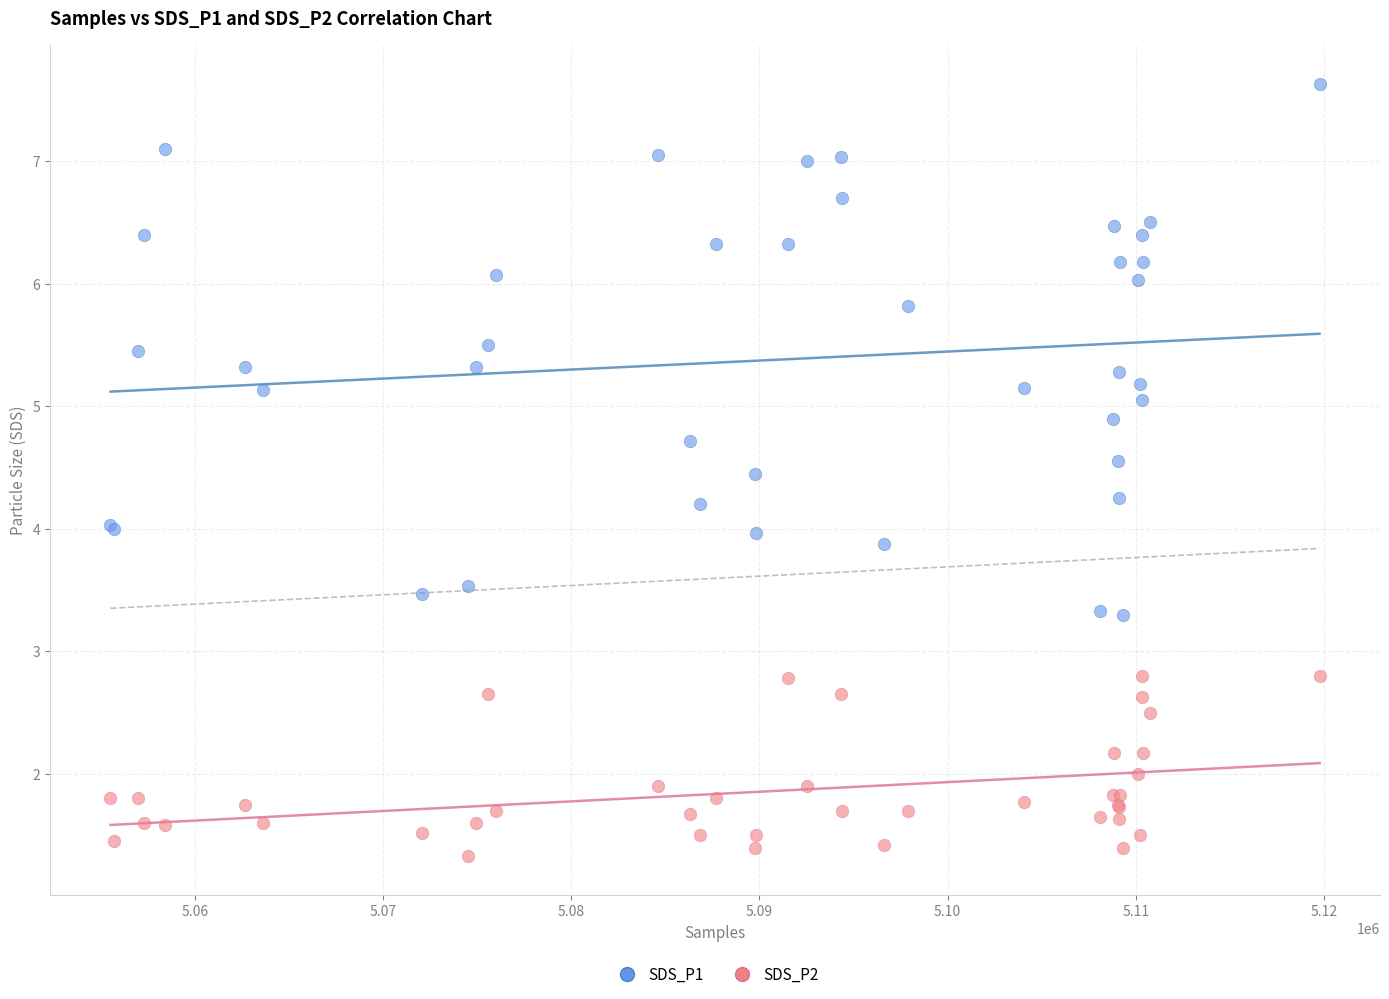

Which series contains the lowest Y value?

SDS_P2